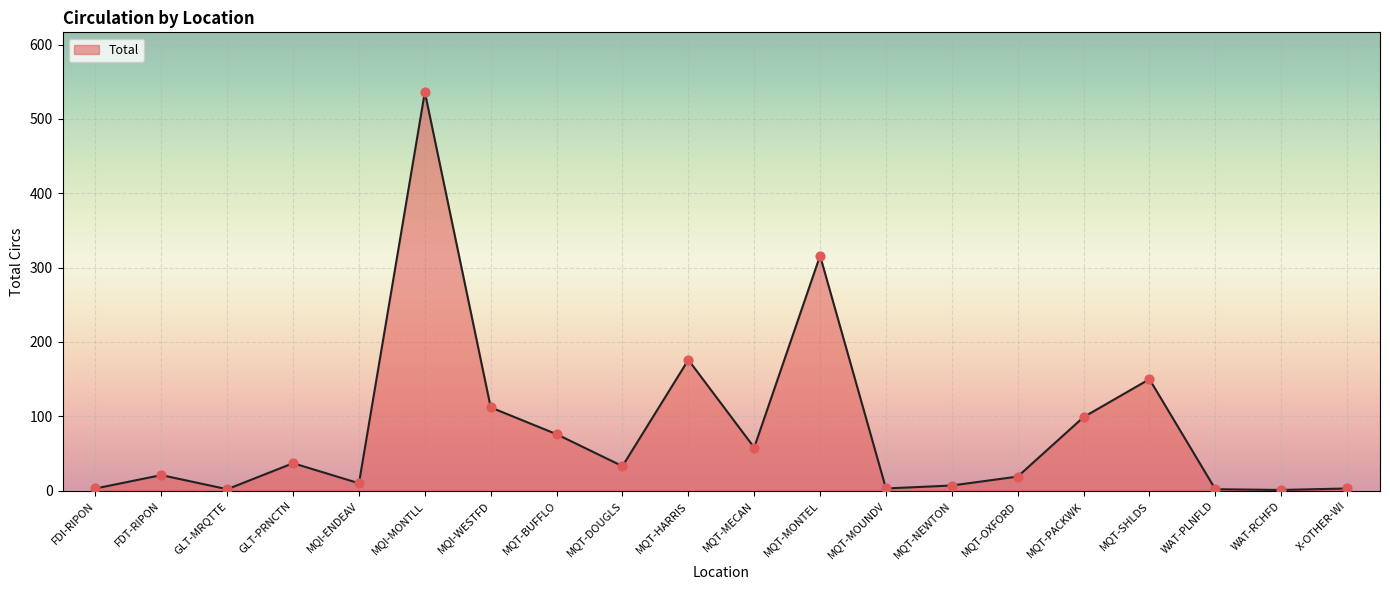

Which has a higher value, MQT-MOUNDV or MQT-MECAN?

MQT-MECAN